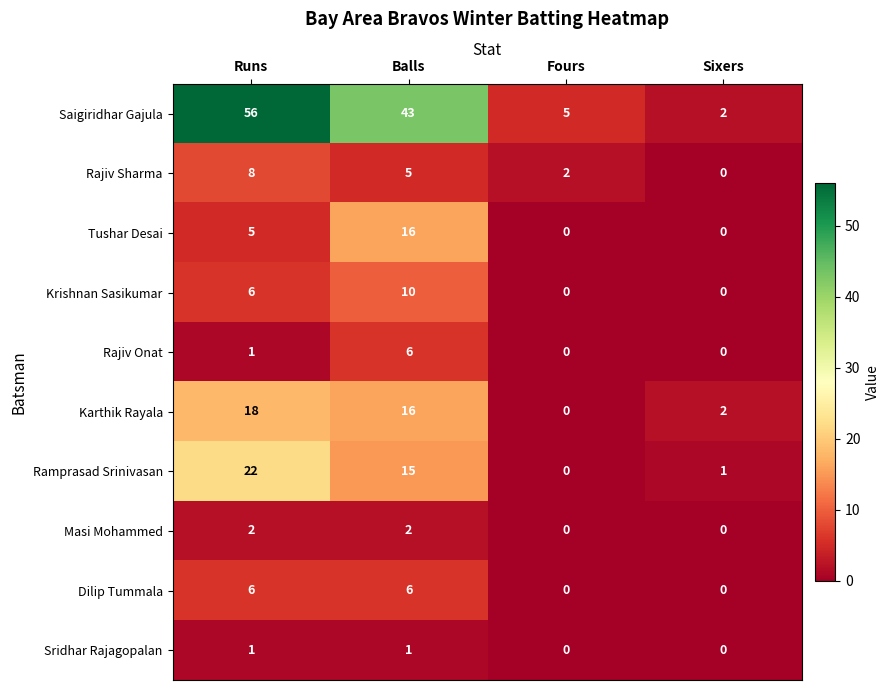

The value of Dilip Tummala at Sixers is 0. True or false?

True